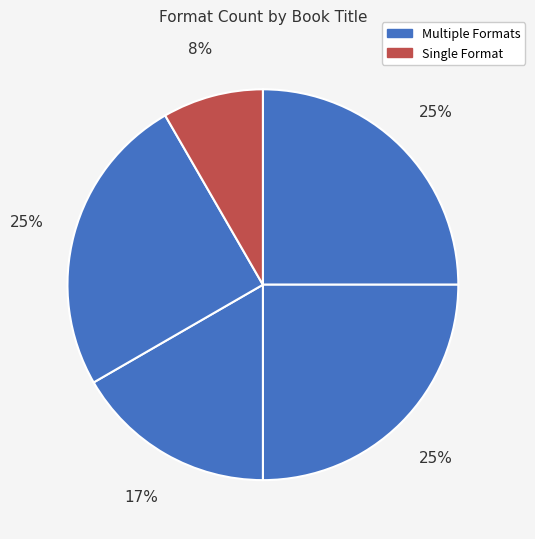

How many segments does this pie chart have?

5